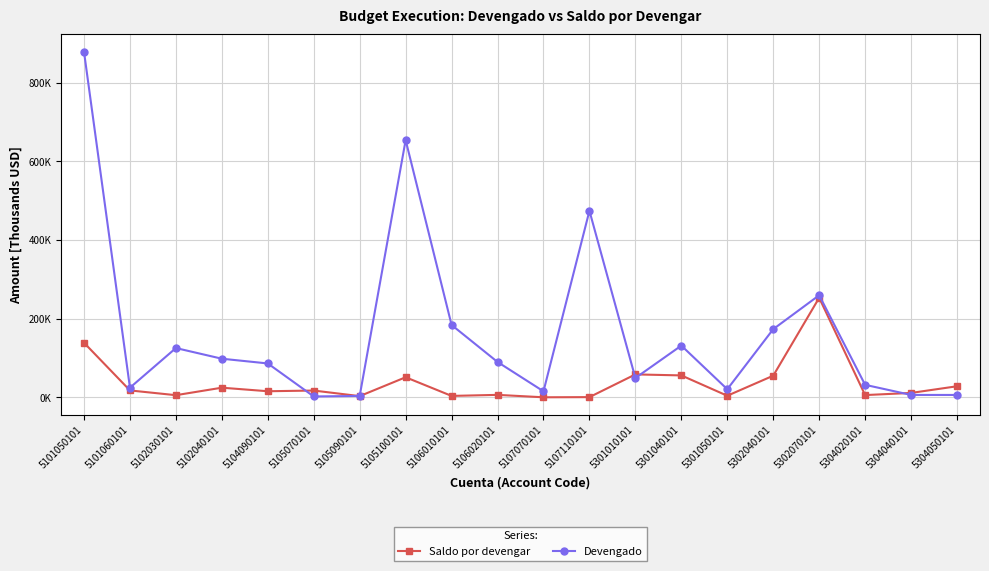

What are all the series names shown in the legend?

Saldo por devengar, Devengado